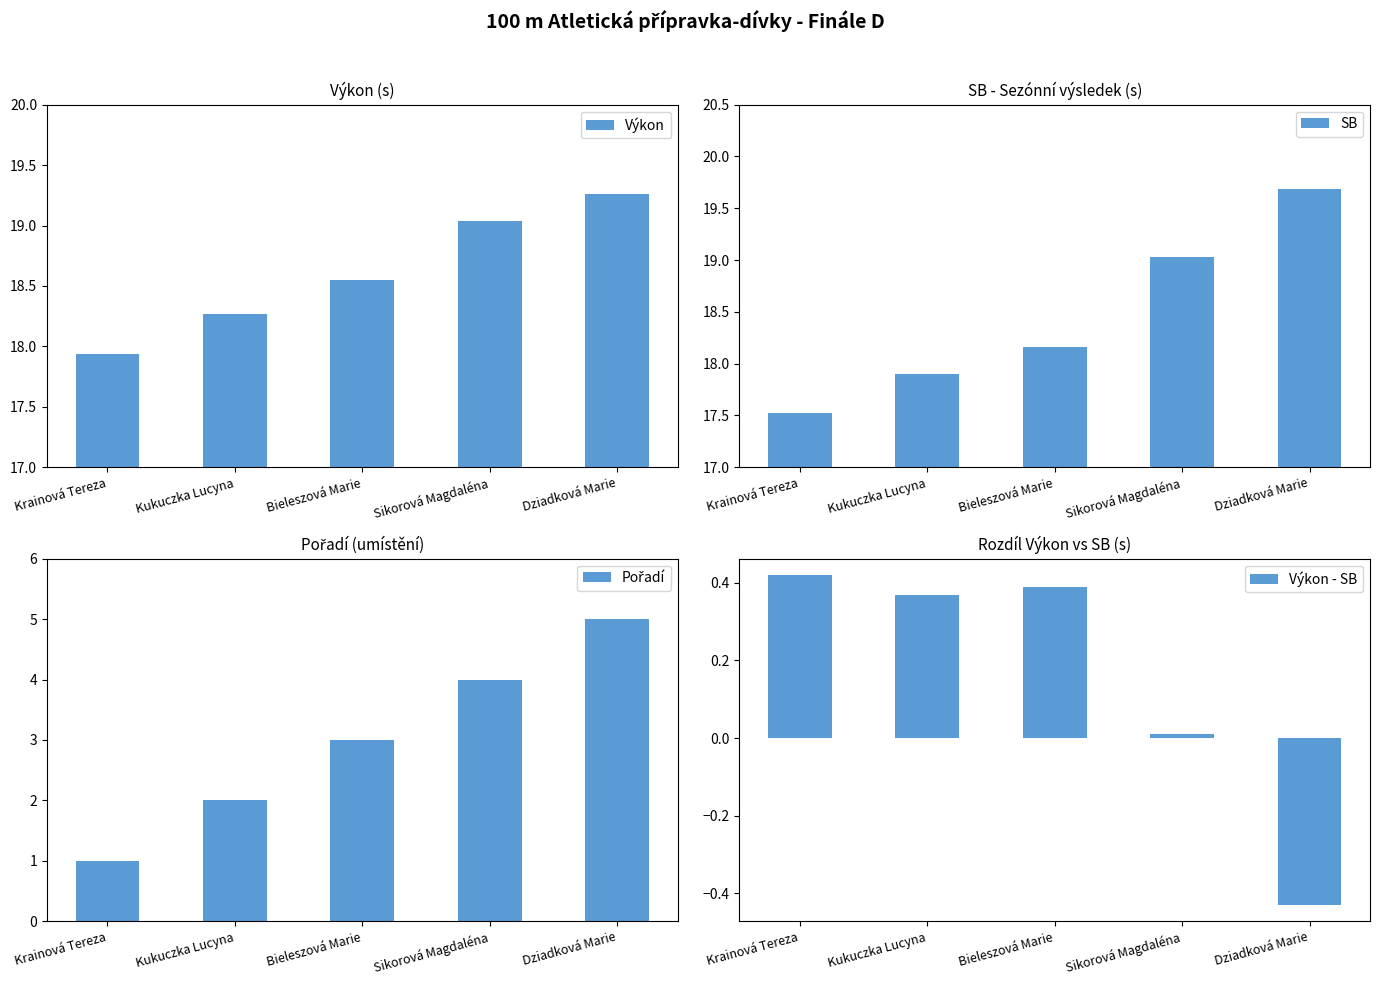

How many groups of bars are there?

5